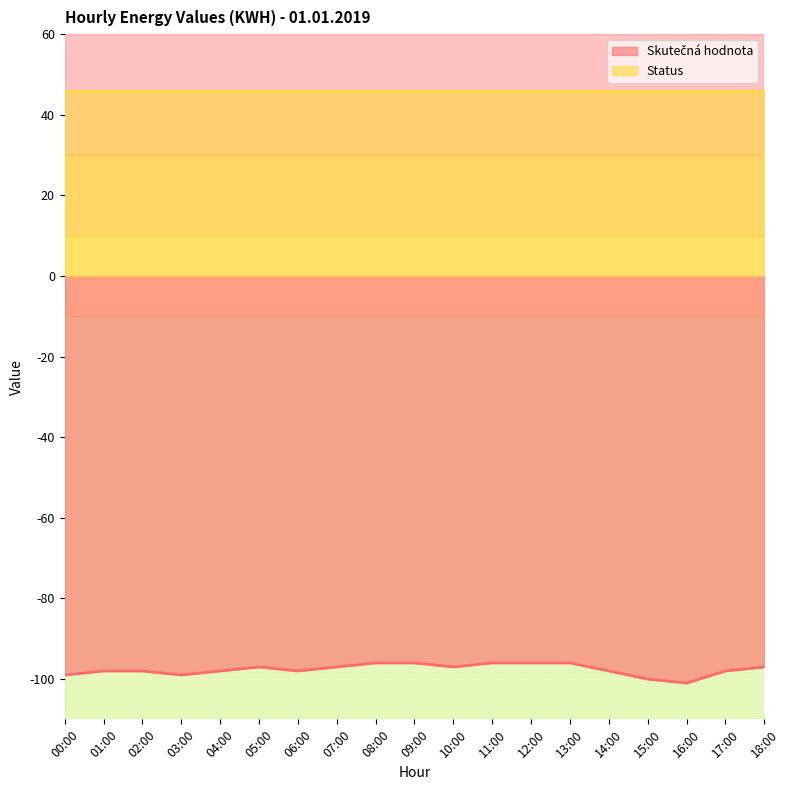

How many data points are less than -98?

4